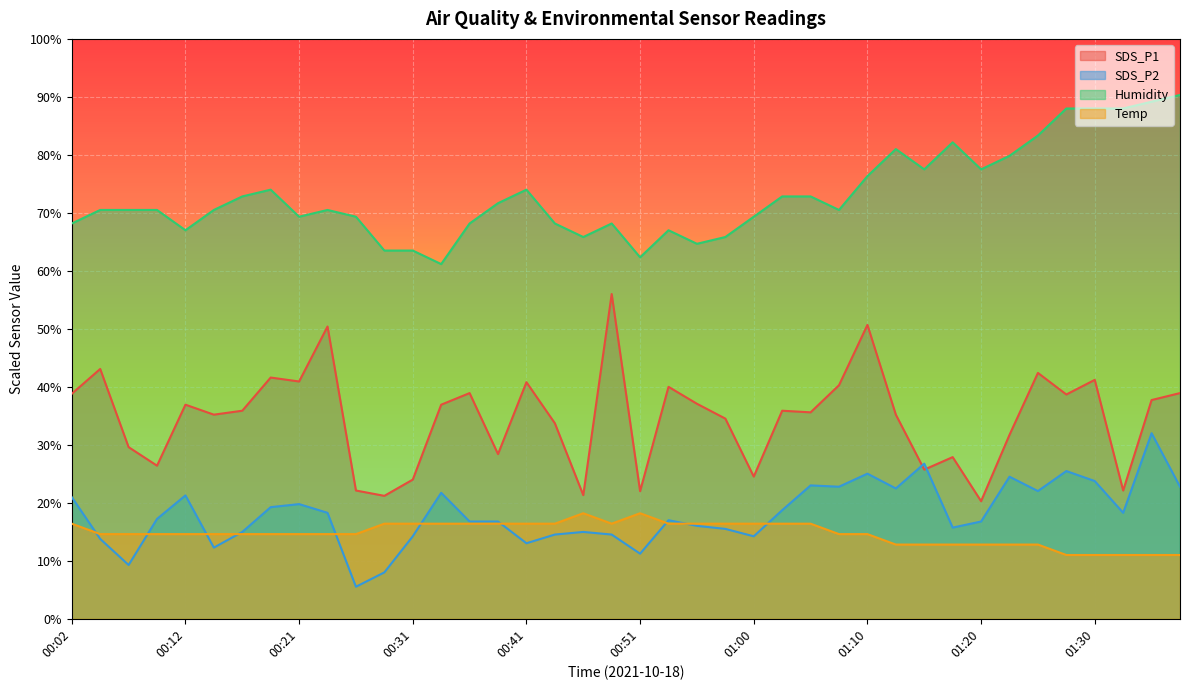

Which label corresponds to the largest value in the chart?

01:37